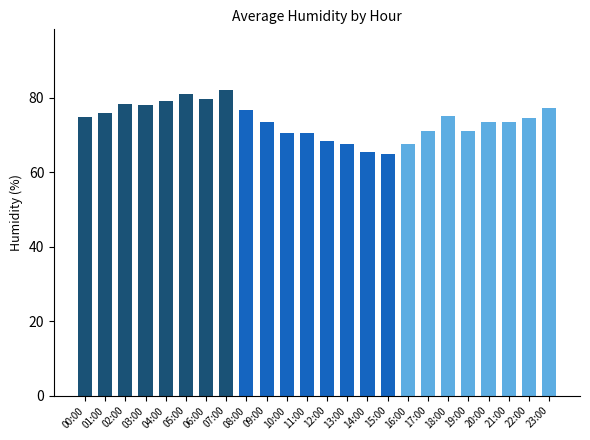

How many bars are there in total?

24